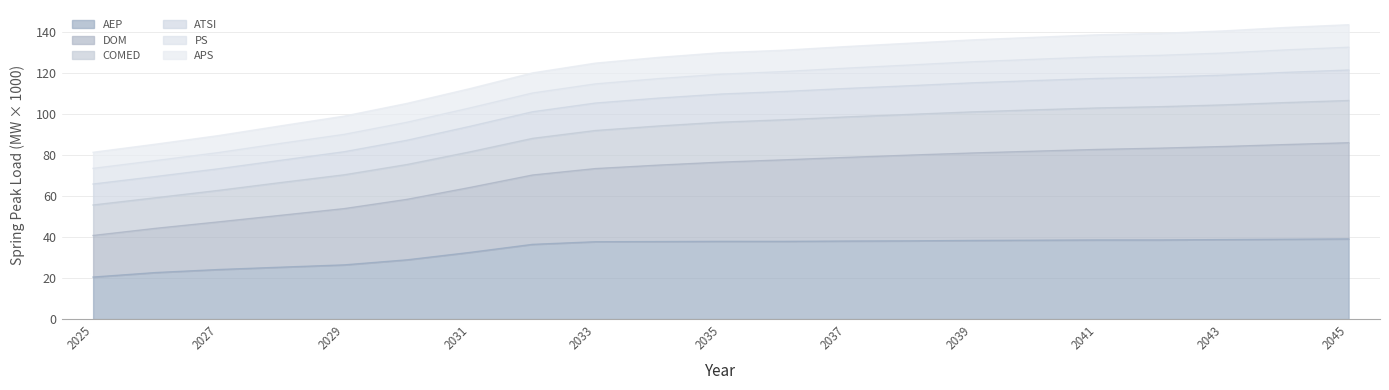

Which series changed the most between 2042 and 2045?

COMED